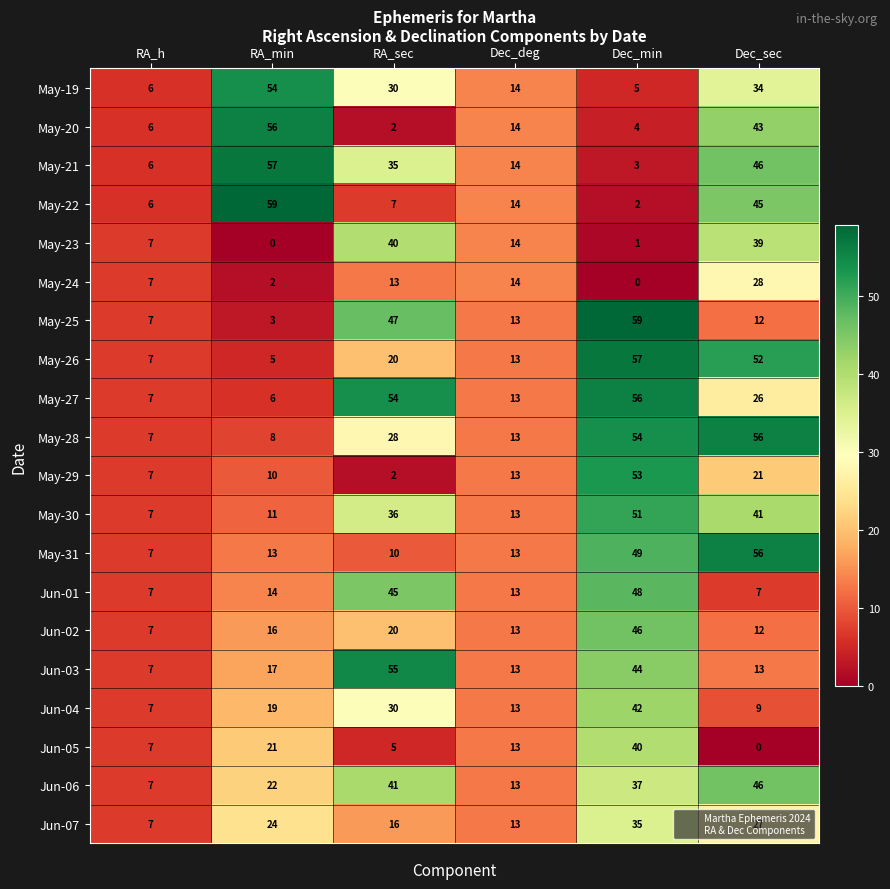

How many data points does each series have?

6